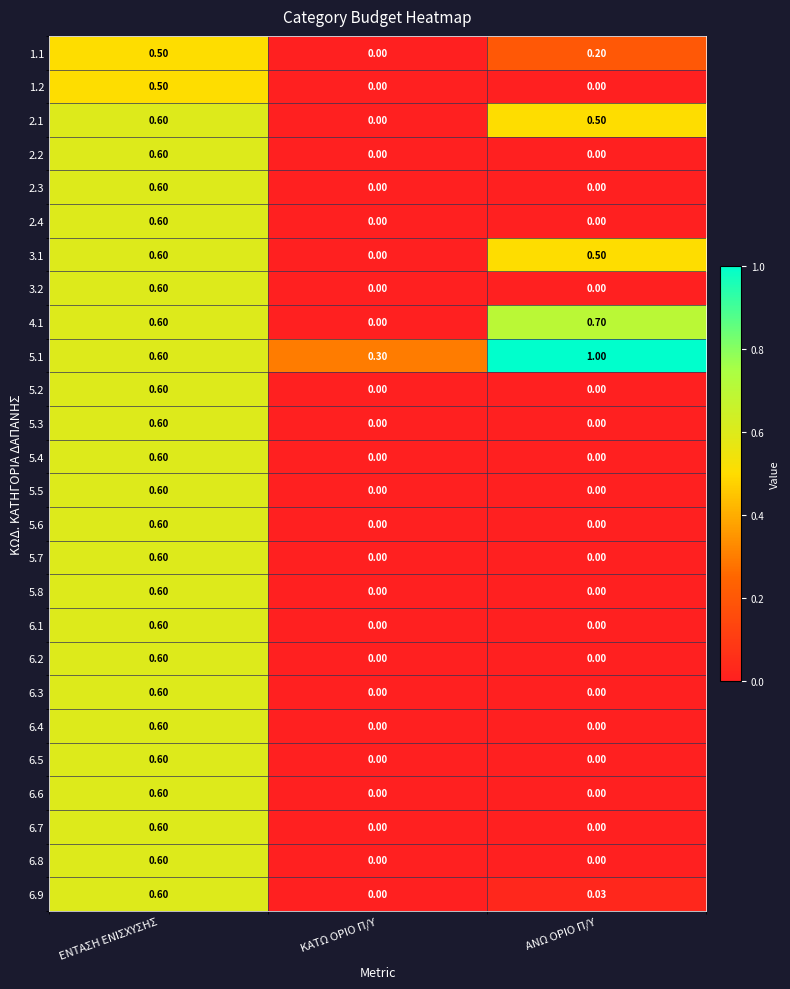

At which label does 3.2 reach its peak?

ΕΝΤΑΣΗ ΕΝΙΣΧΥΣΗΣ